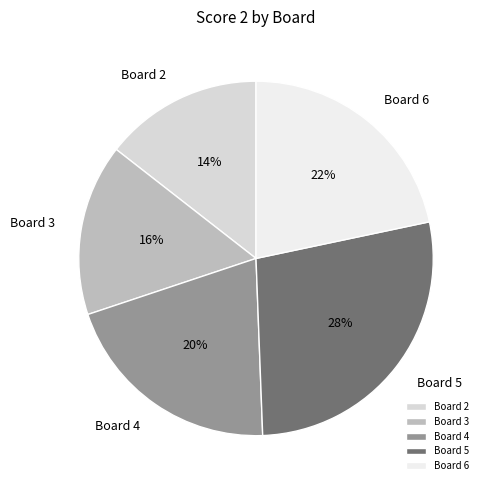

How many slices are in this pie chart?

5